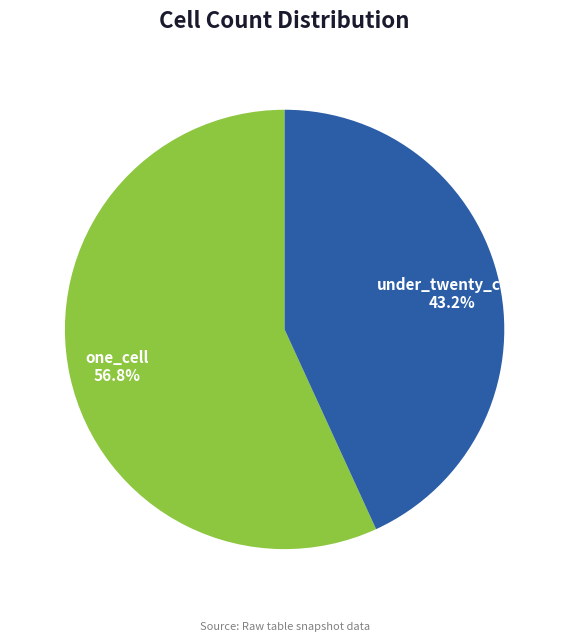

What is the ratio of the value at under_twenty_cells to the value at one_cell?

0.8